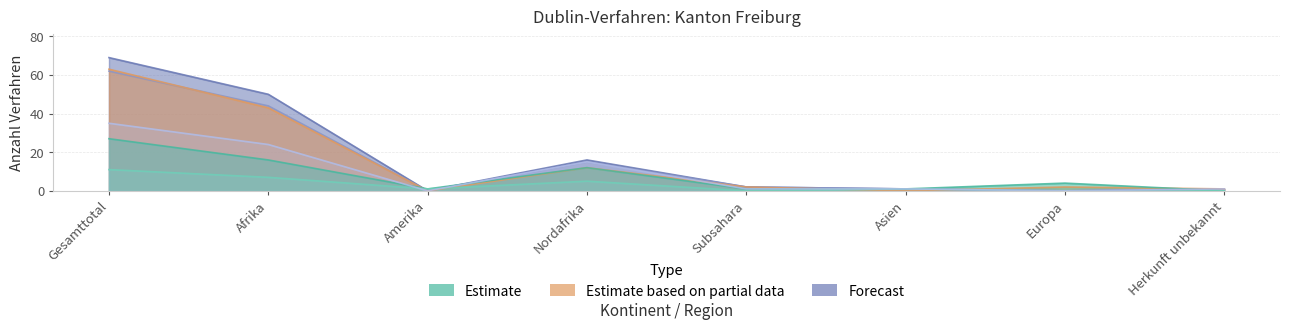

The Nicht-eintretens-entscheide series shows 31 at Gesamttotal. True or false?

False